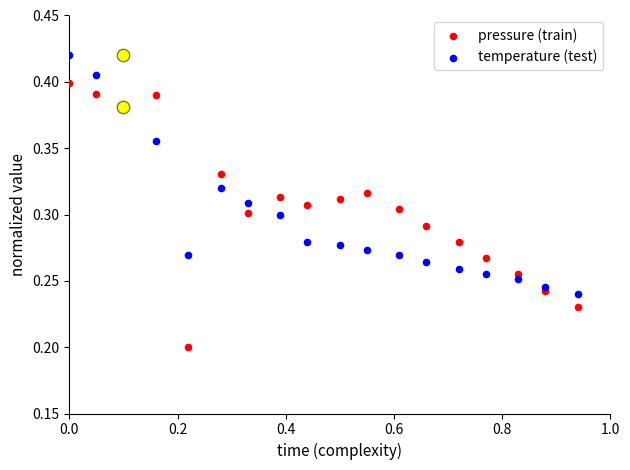

Which series reaches the minimum Y coordinate?

pressure (train)